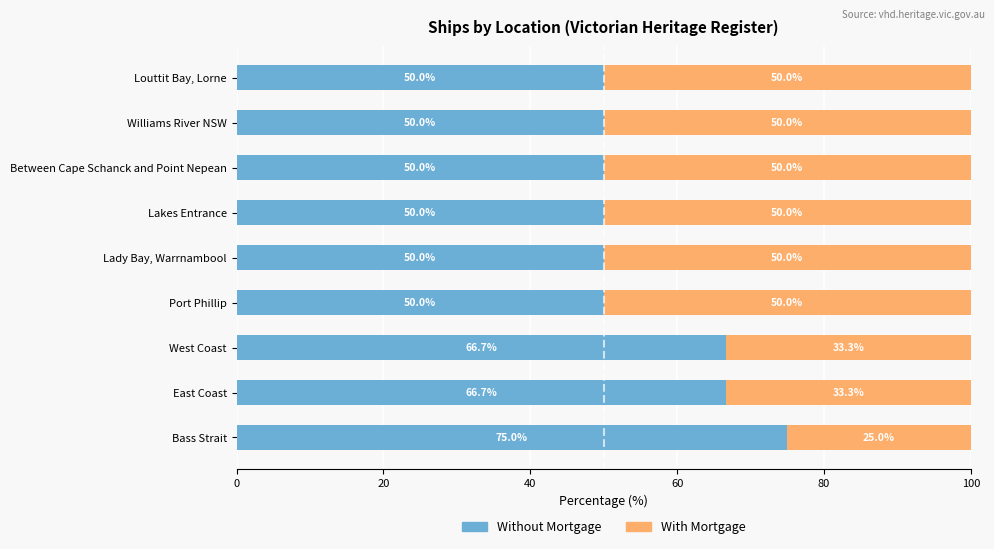

What is the average value of the Without Mortgage series?

56.5